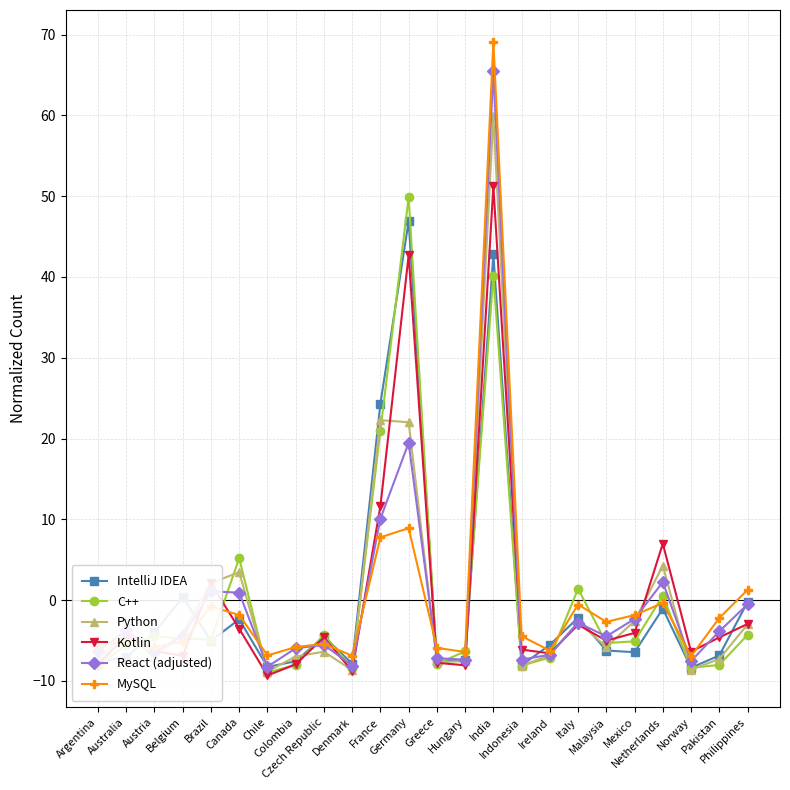

What is the minimum value for IntelliJ IDEA?

-8.4